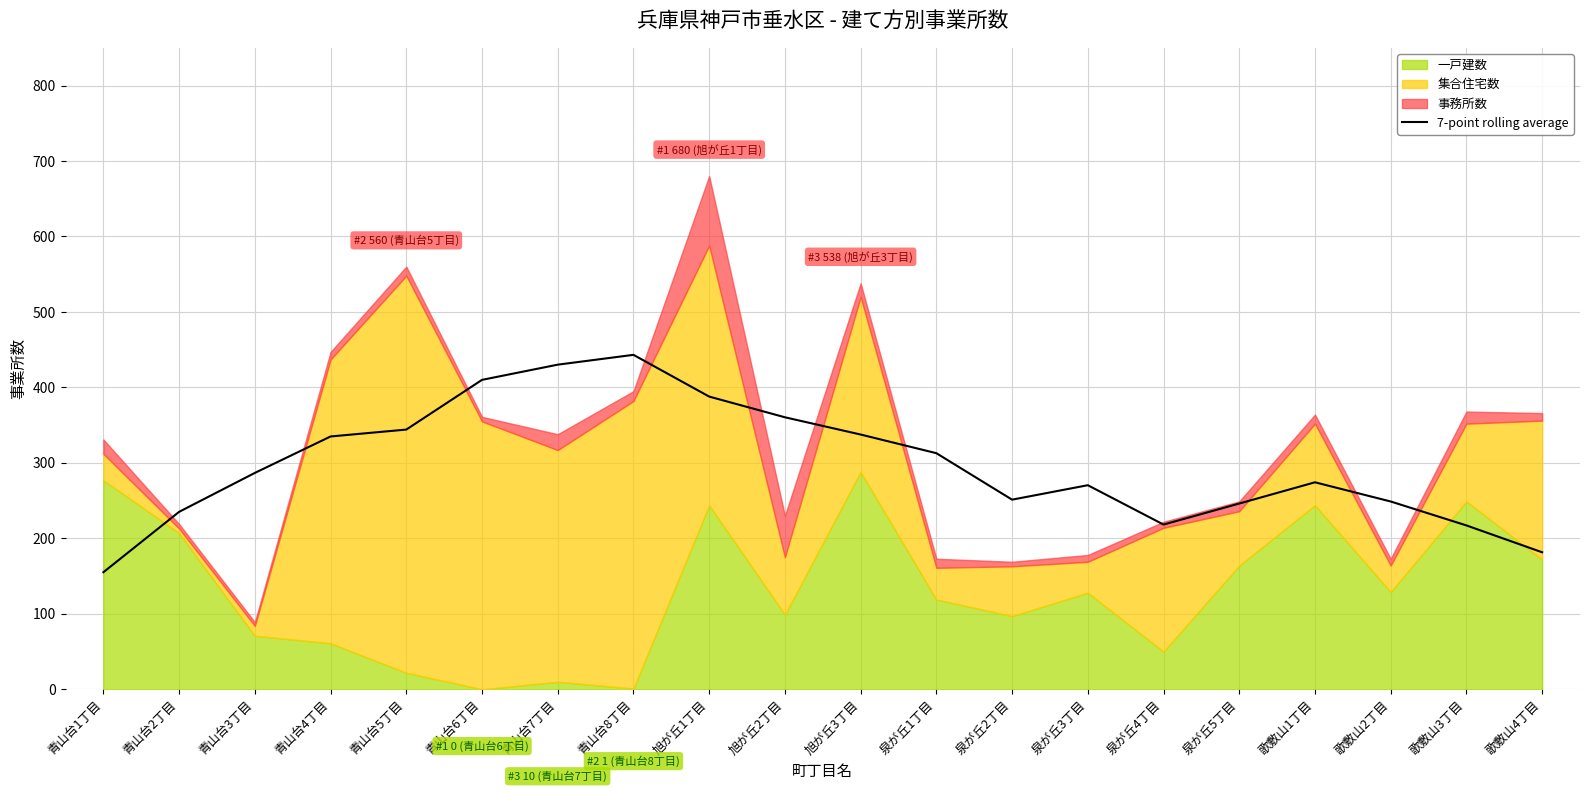

At which label does 7-point rolling average reach its minimum?

青山台1丁目